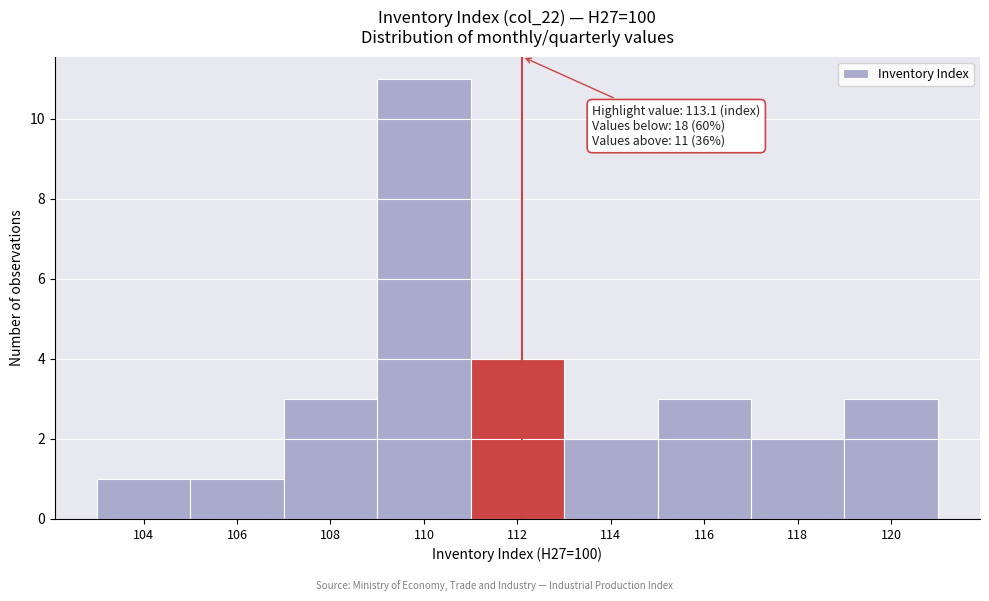

Reading left to right, transcribe all the data shown in this chart.

104=1	106=1	108=3	110=11	112=4	114=2	116=3	118=2	120=3